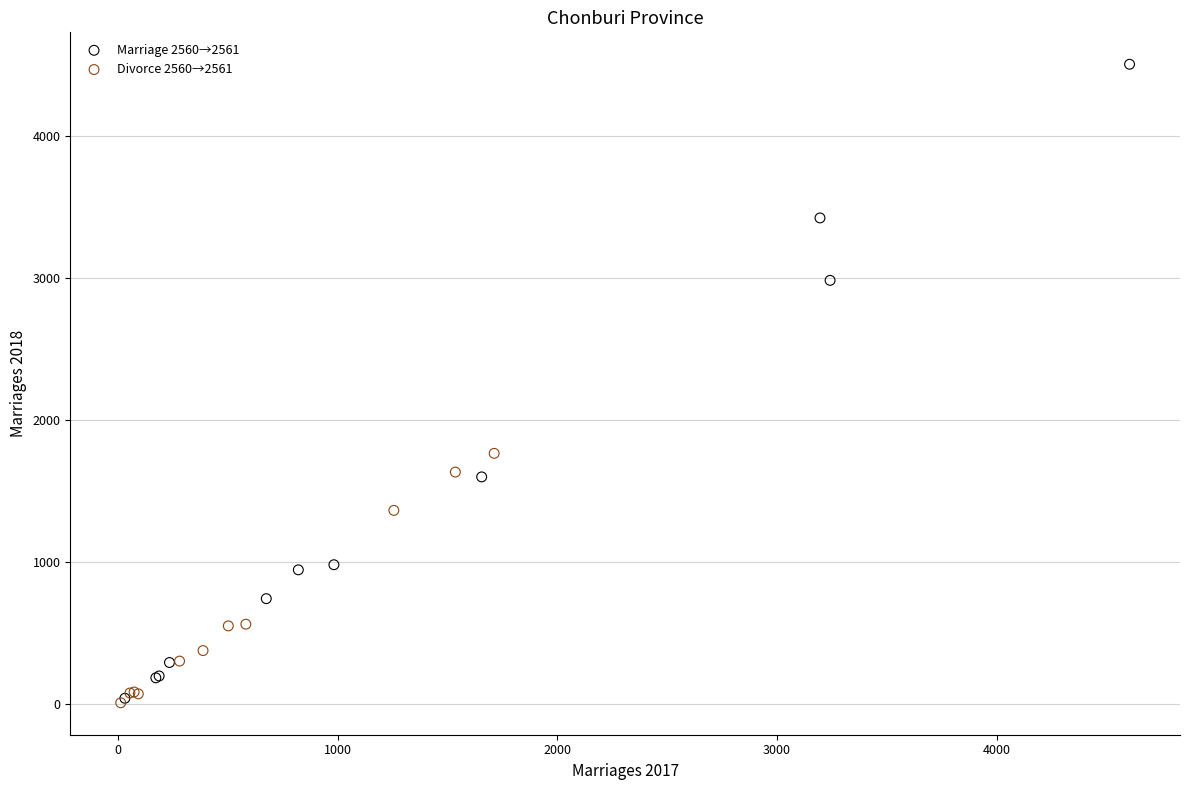

Which series reaches the maximum Y coordinate?

Marriage 2560→2561